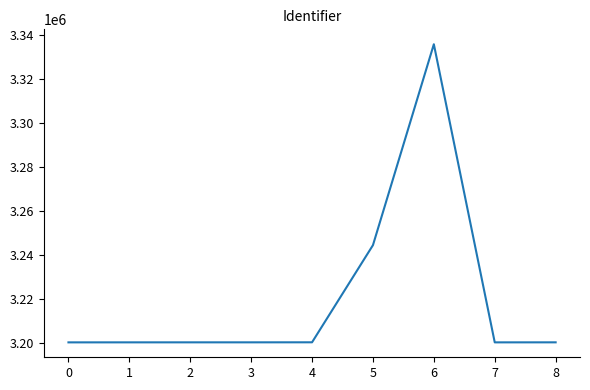

Does the chart display data point markers on the line(s)?

No